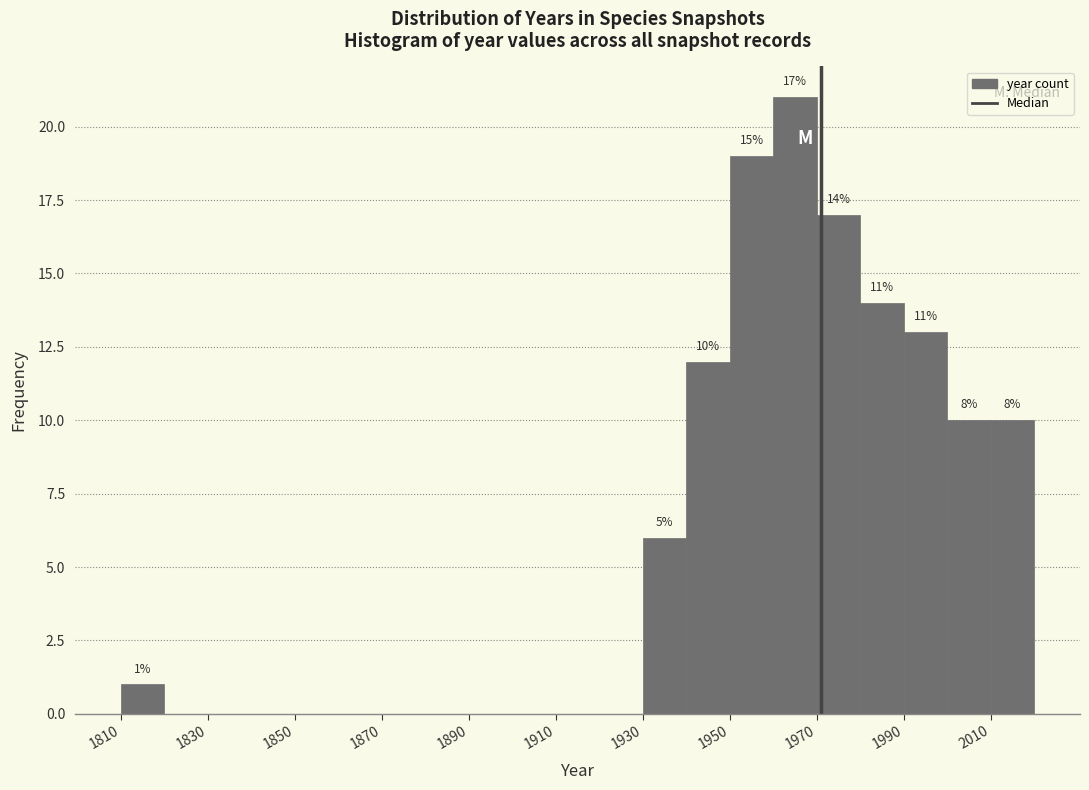

Over which range of the x-axis is the bar tallest?

1960 to 1970